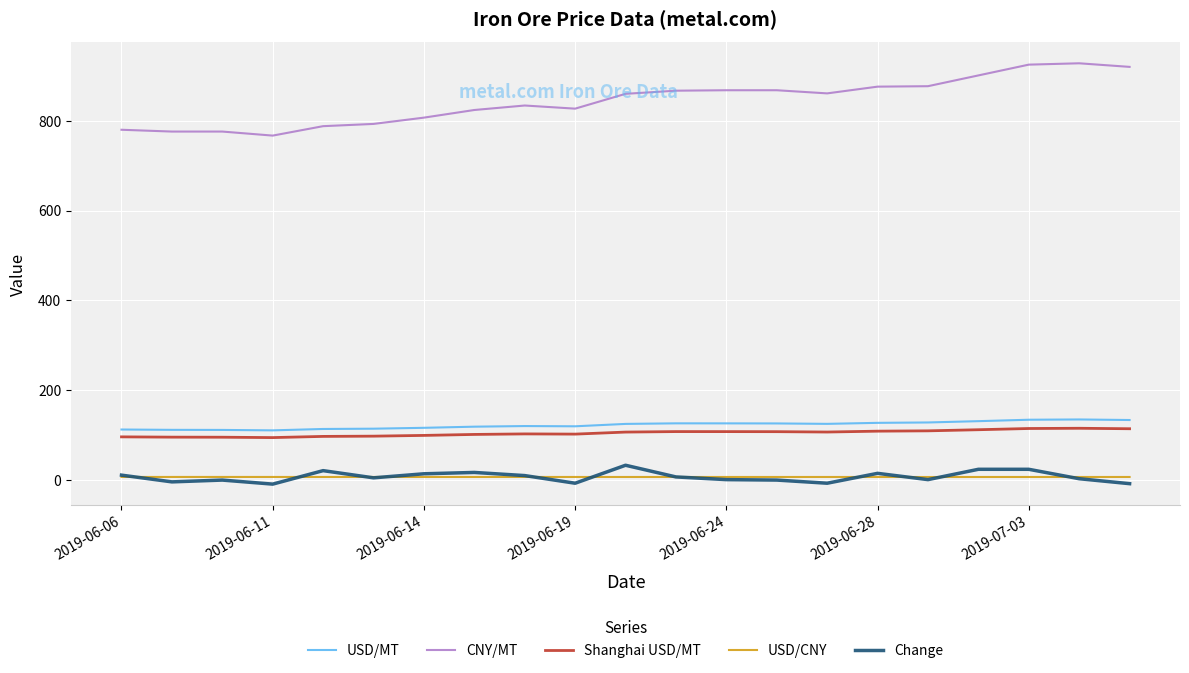

What are all the series names shown in the legend?

USD/MT, CNY/MT, Shanghai USD/MT, USD/CNY, Change